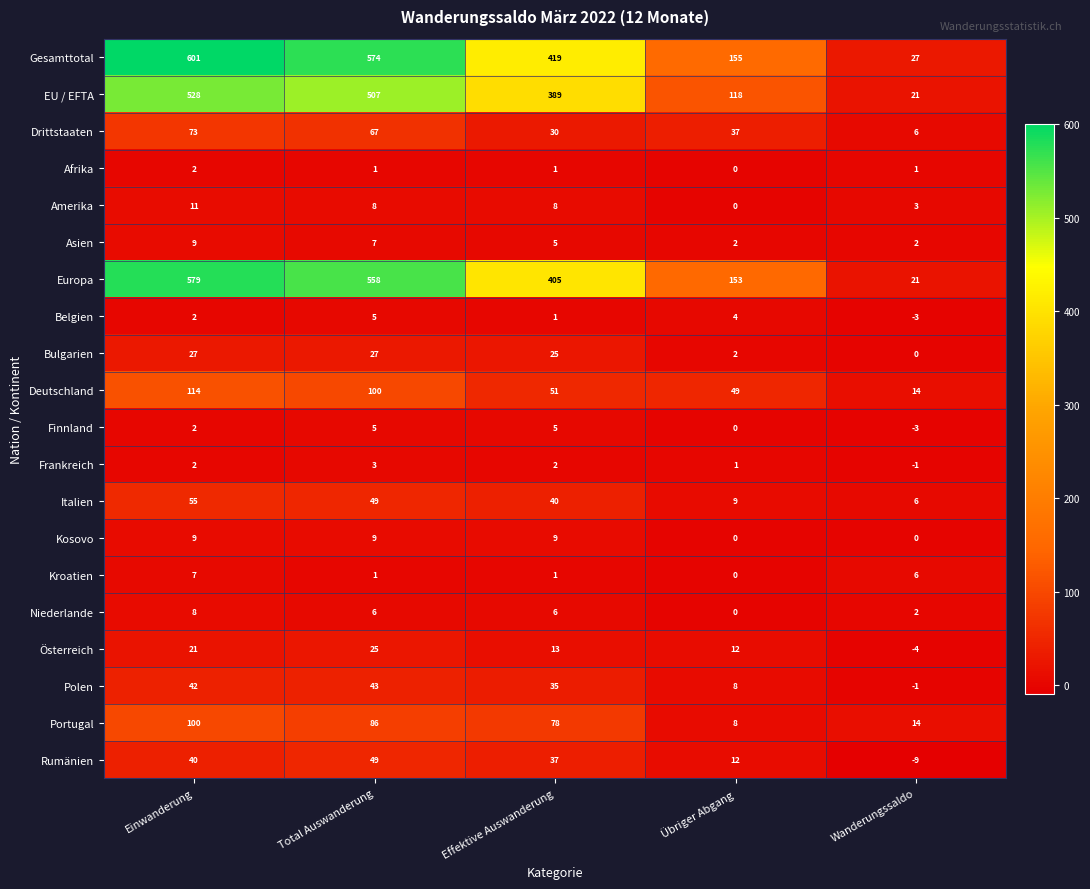

Where is Portugal nearest to the value 54?

Effektive Auswanderung